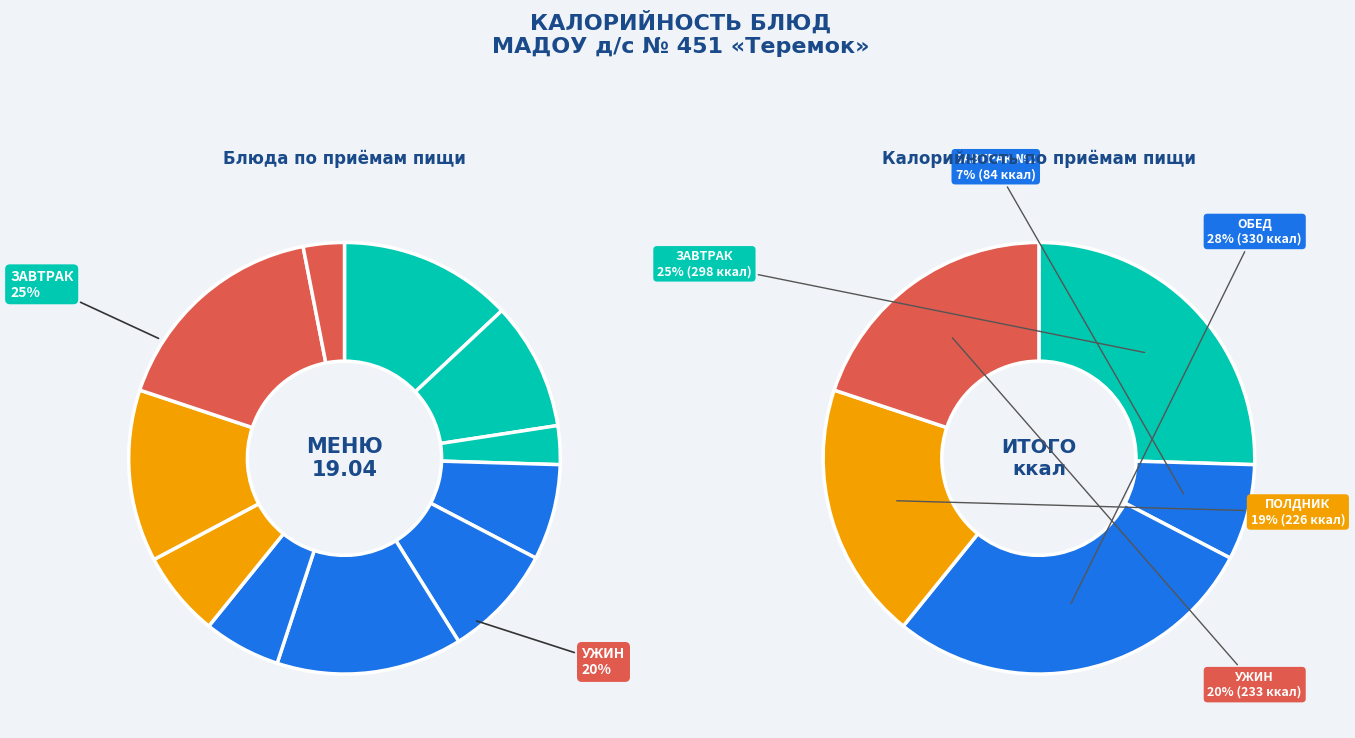

How many segments does this pie chart have?

11